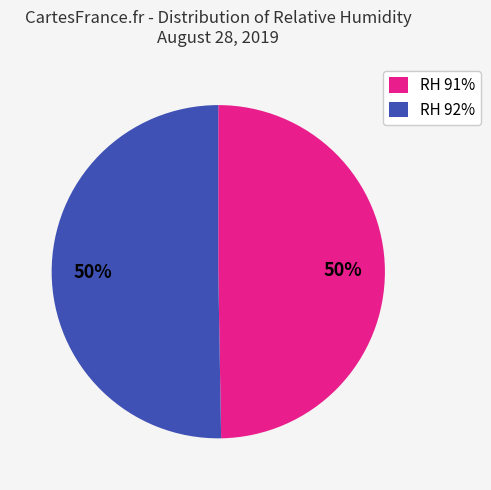

To the nearest percent, what is the average slice percentage?

50%